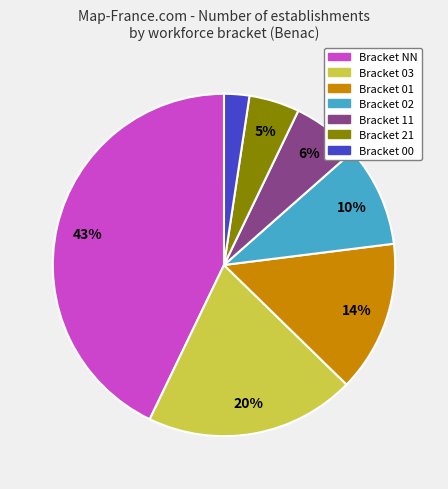

Is there a majority slice in this chart?

No